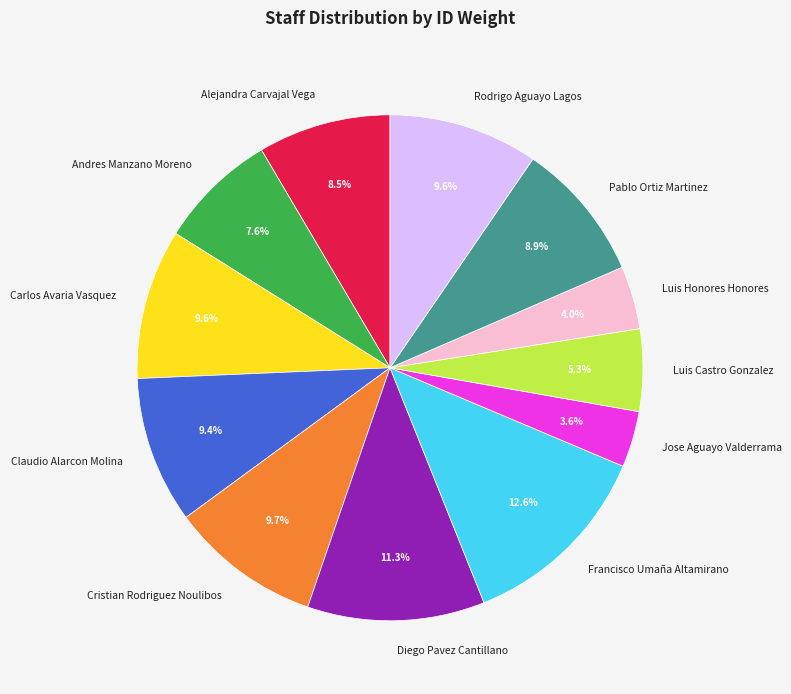

What portion of the pie excludes Carlos Avaria Vasquez?

90.4%